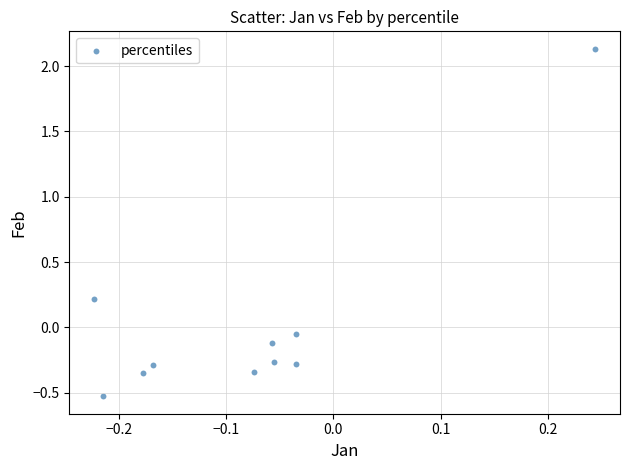

What is the range of X values (max minus min)?

0.5